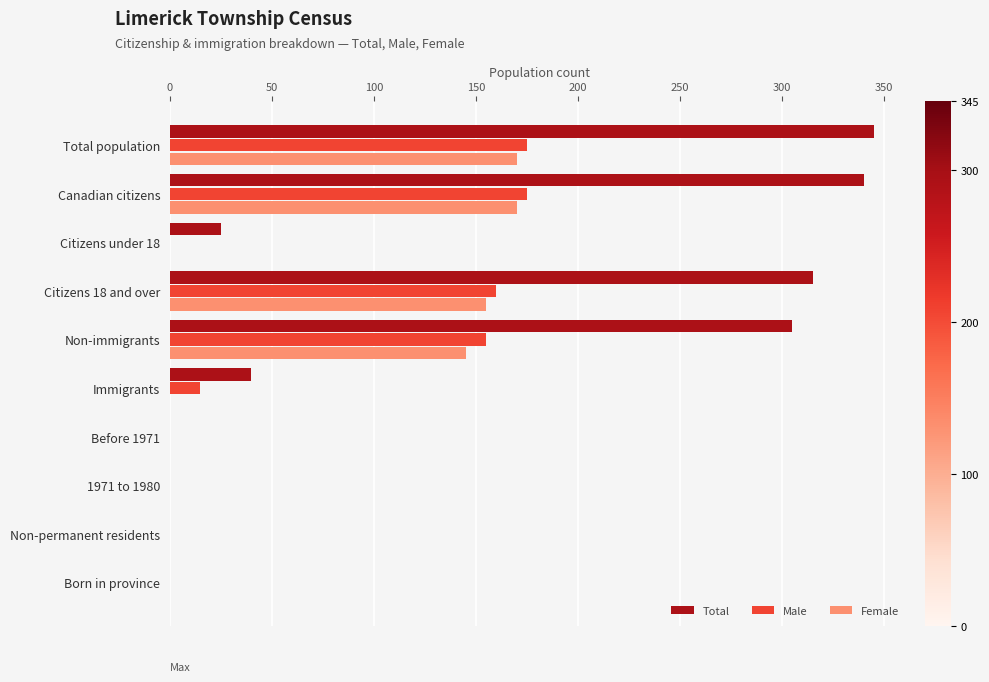

Which series changed the most between Citizens 18 and over and Immigrants?

Total